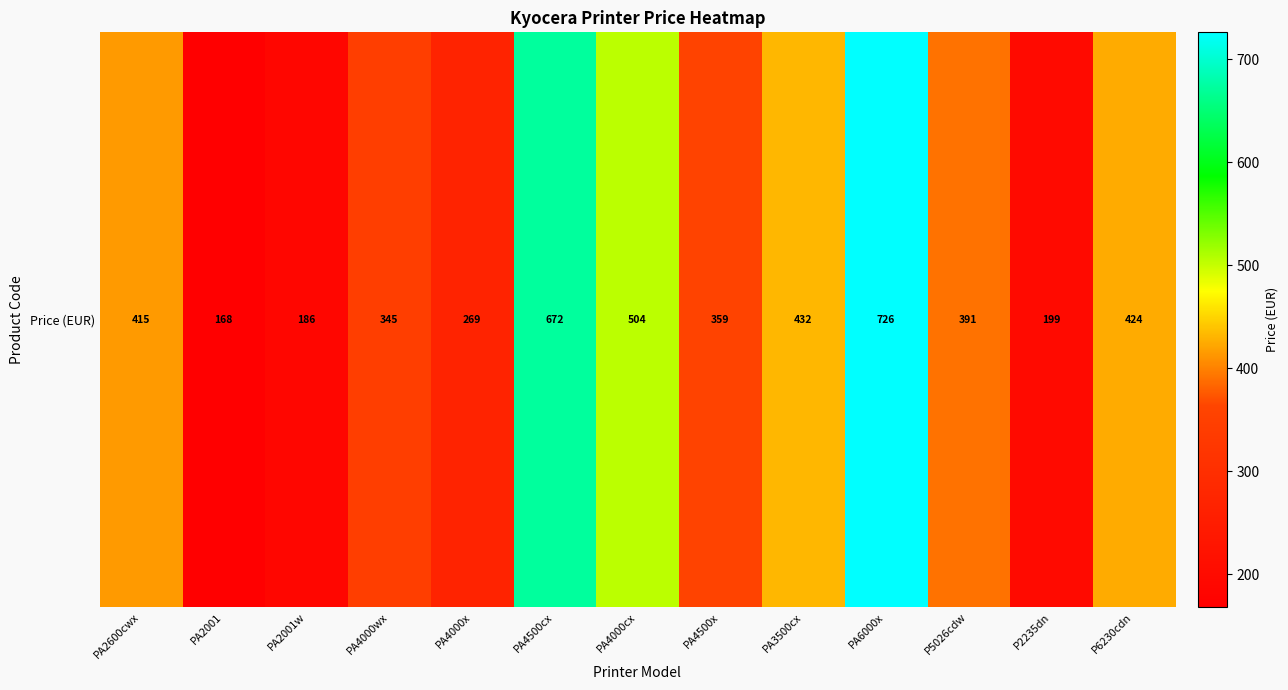

What is the change in value from PA4500cx to PA4500x?

-313.2